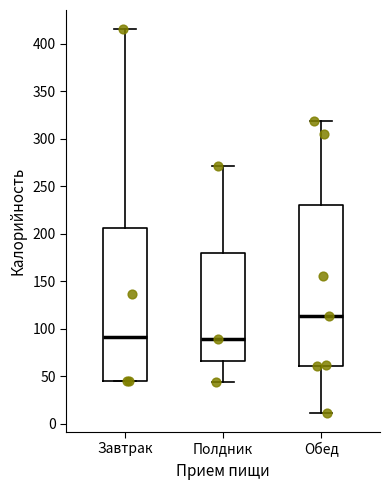

Which box is the tallest, from its lower edge to its upper edge?

Обед